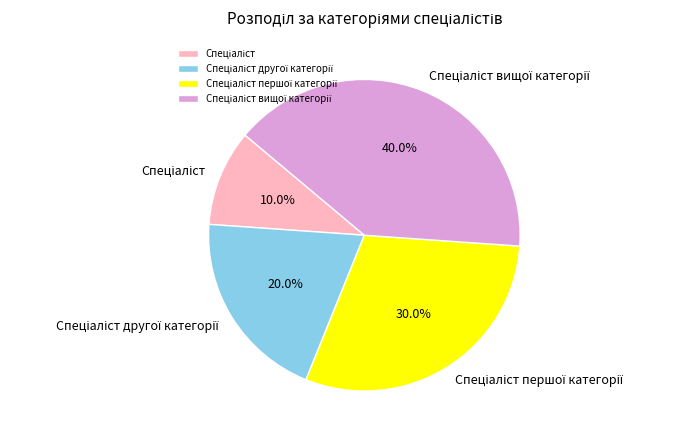

Is there a majority slice in this chart?

No